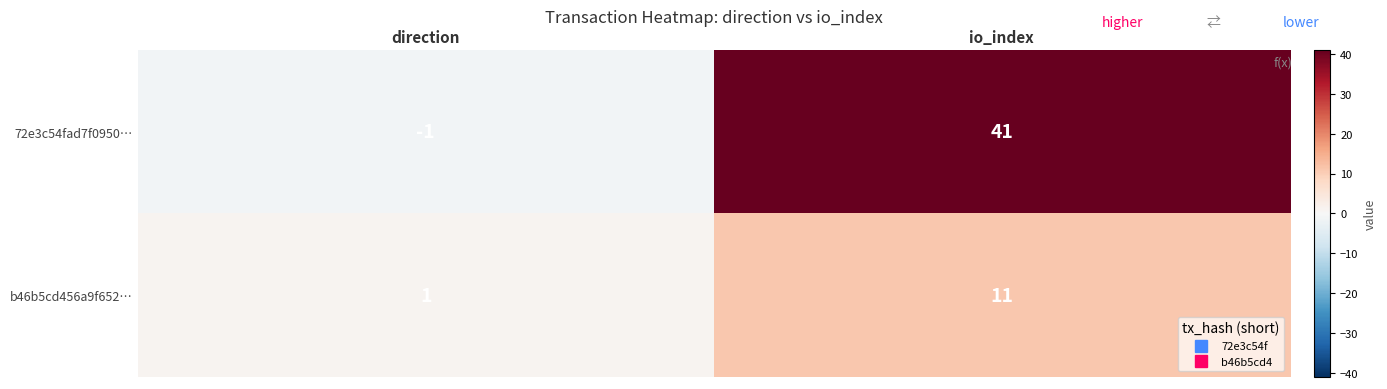

The value of b46b5cd456a9f652… at direction is 1. True or false?

True